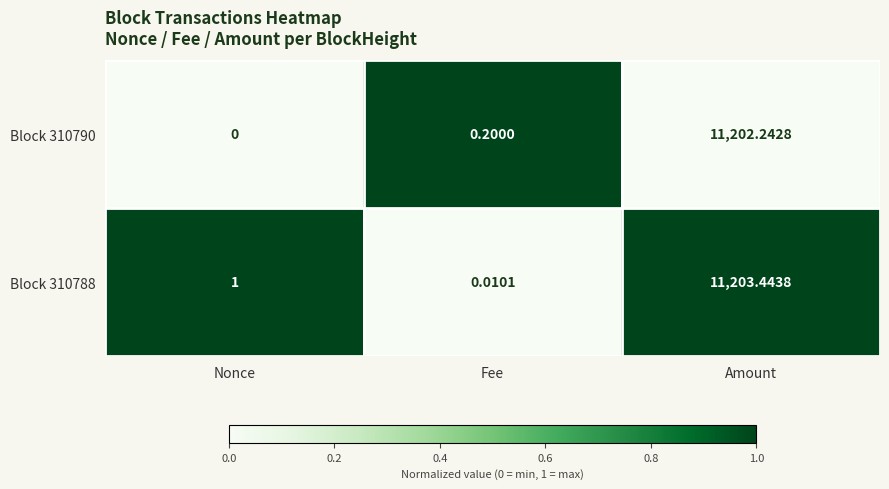

Where is Block 310788 nearest to the value 5601?

Nonce